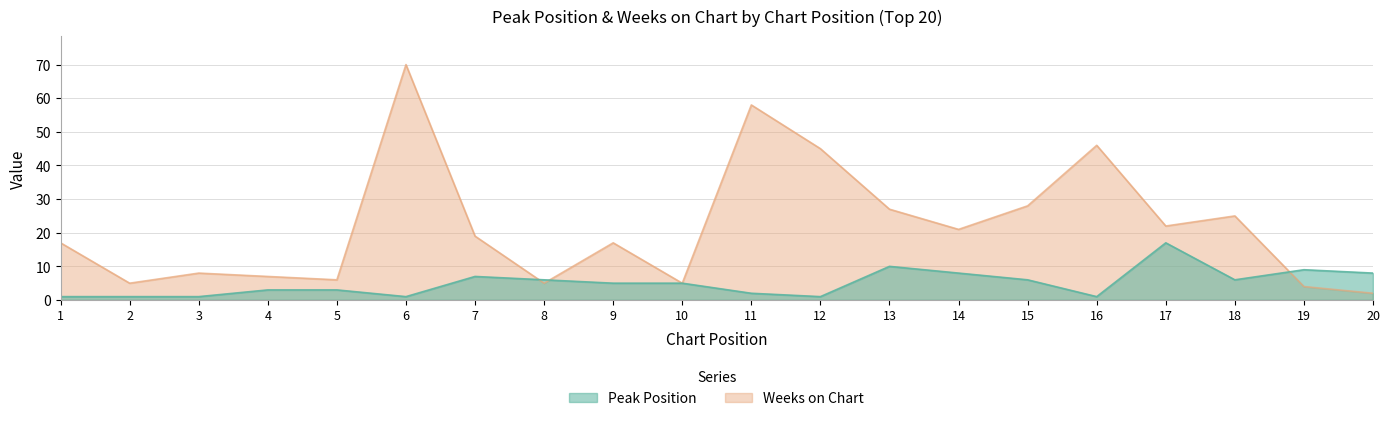

How many intersections are there between Peak Position and Weeks on Chart?

3